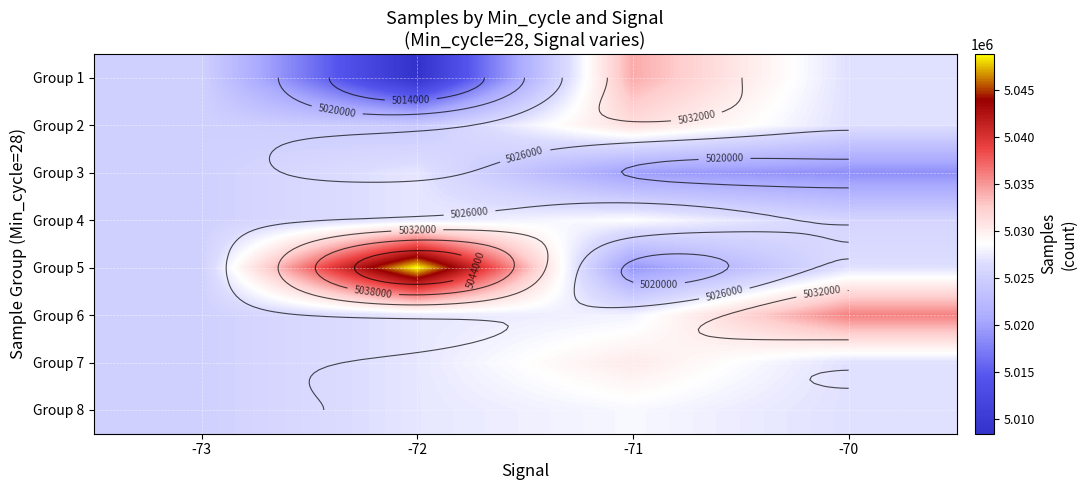

What is the difference between the highest and lowest values at -70?

17306.0